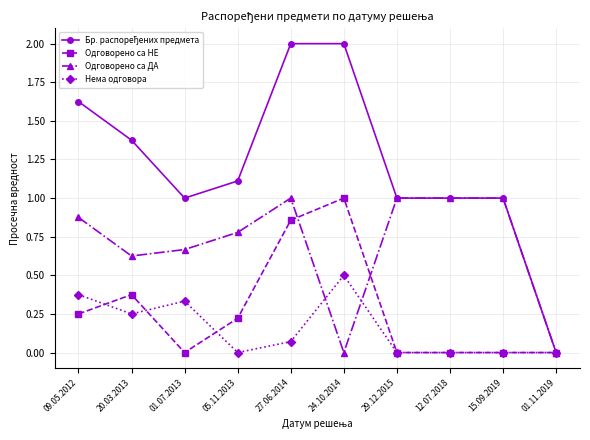

How many lines are shown in the chart?

4